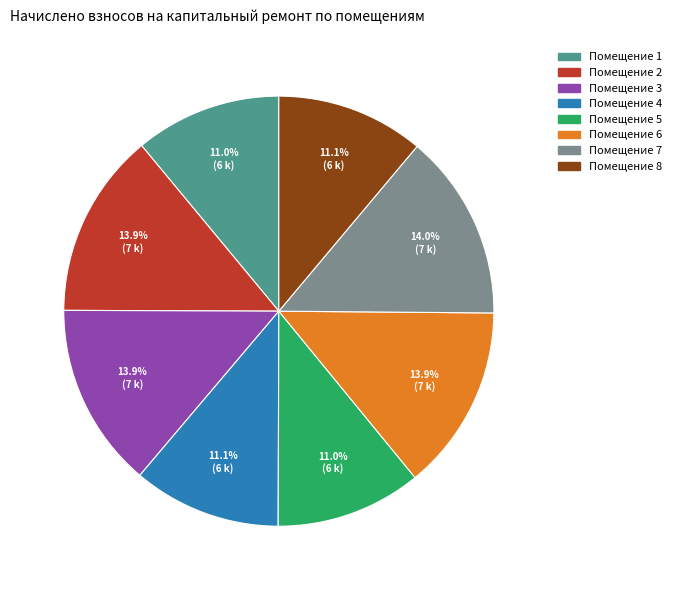

Is there any slice that represents more than half of the pie?

No